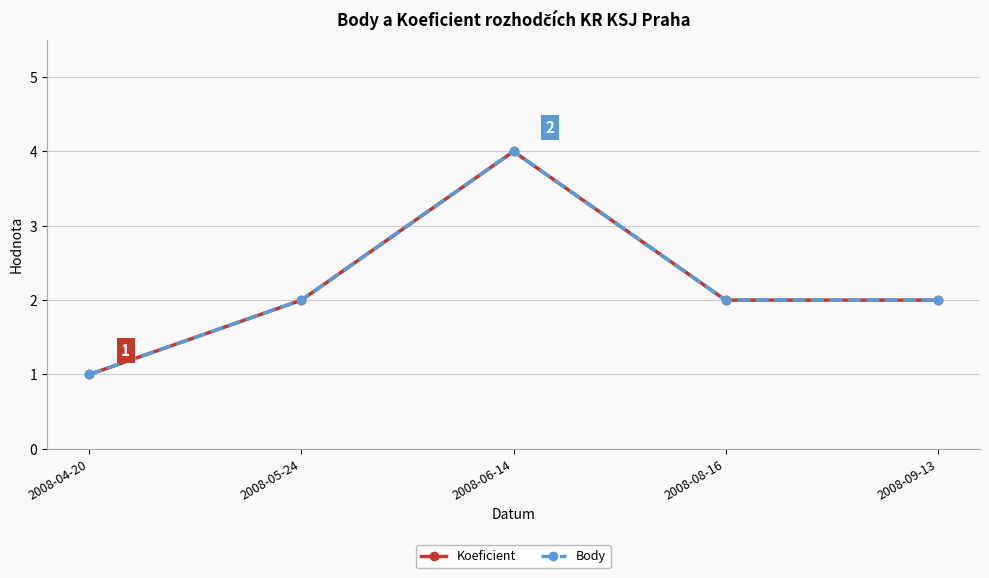

True or false: Body and Koeficient cross at least once.

False